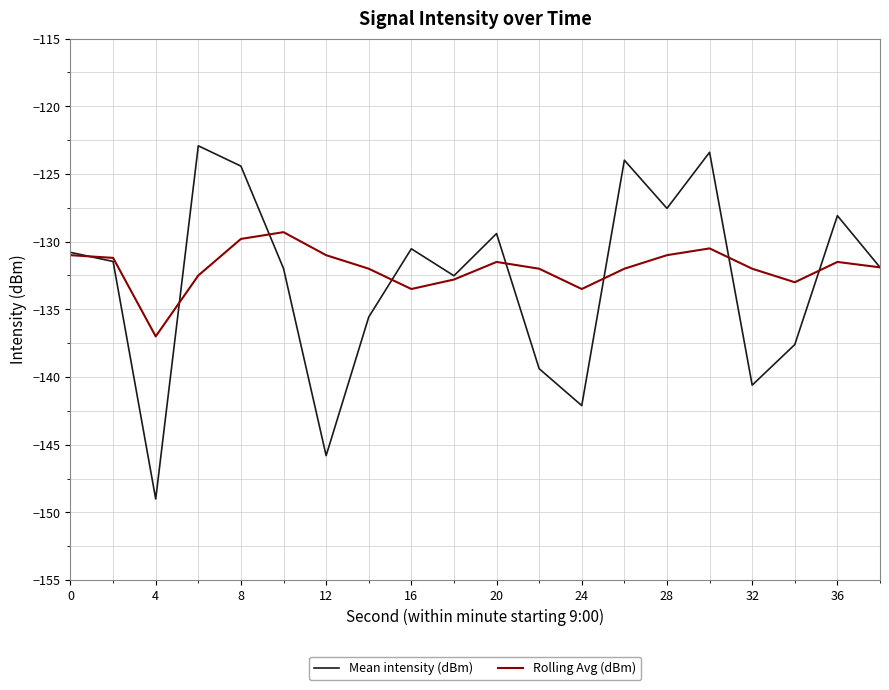

What is the sum of all Rolling Avg (dBm) values?

-2639.0